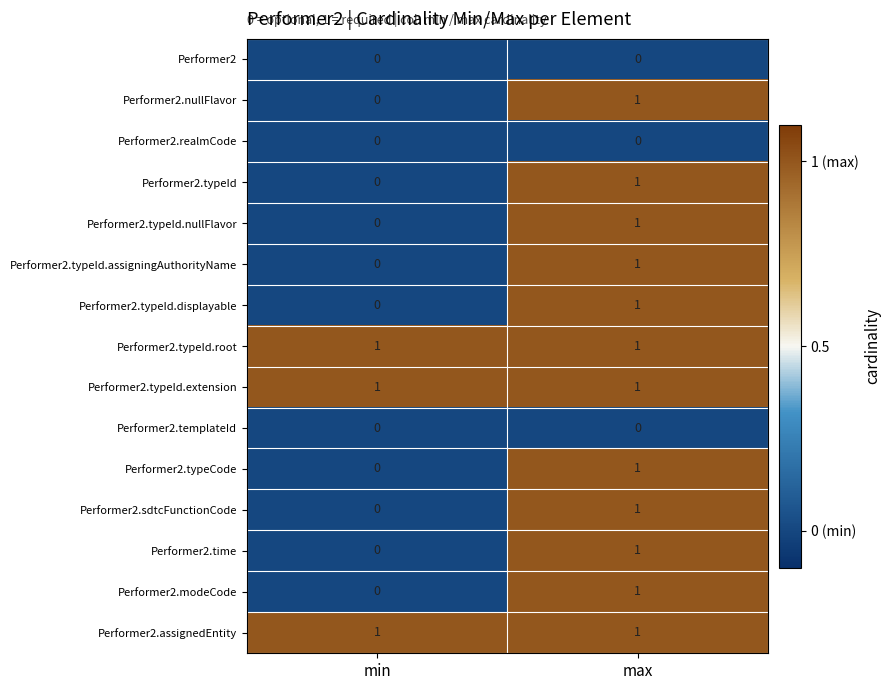

At which label is Performer2.typeId closest to 0?

min